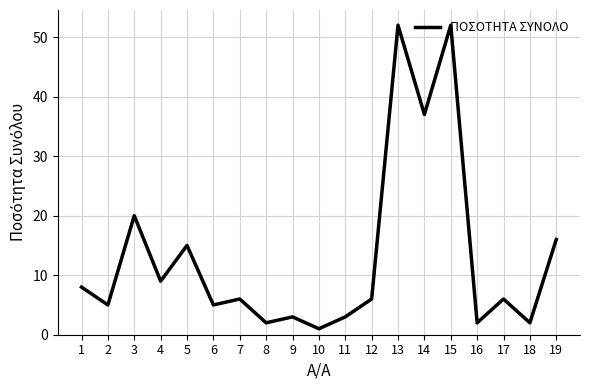

Which category has the lowest value across all series?

10